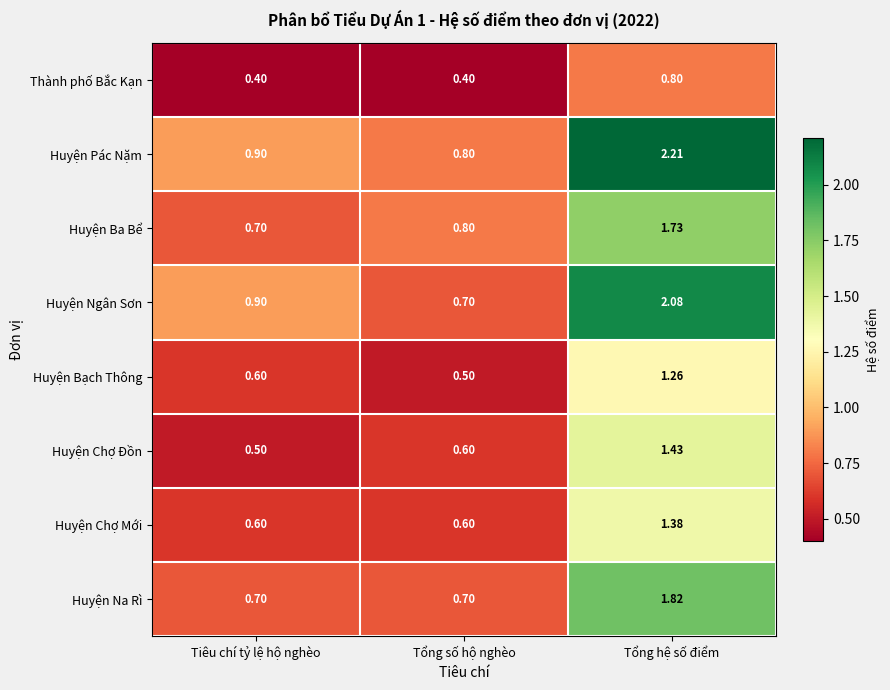

At which category does the chart reach its peak across all series?

Tổng hệ số điểm